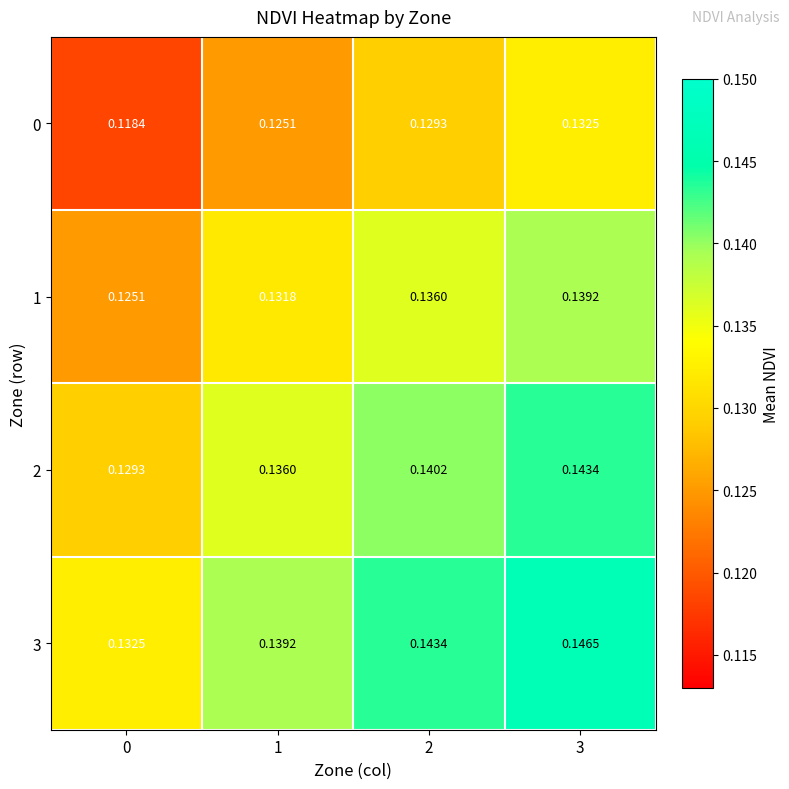

Rank the series at 1 from lowest to highest value.

0, 1, 2, 3